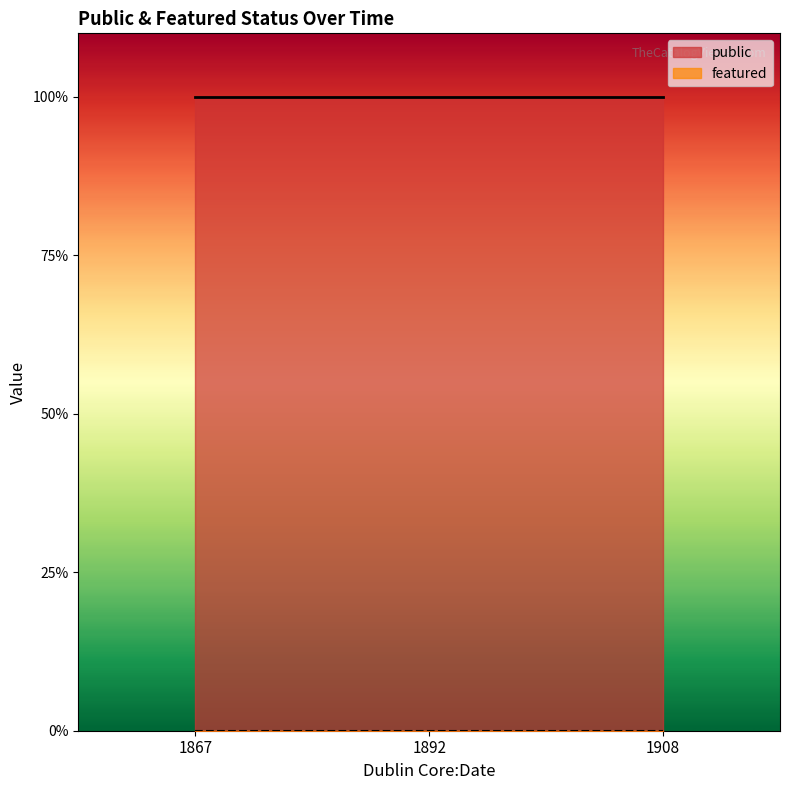

The value of public at 1892 is 1. True or false?

True